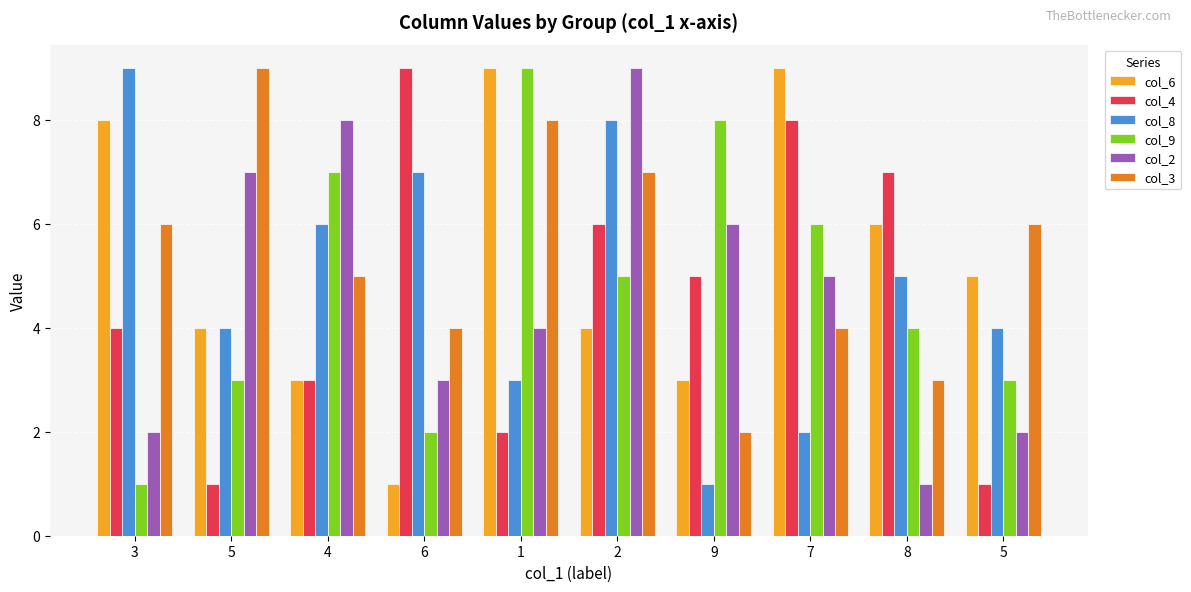

At 4, list the series in order from largest to smallest.

col_2, col_9, col_8, col_3, col_6, col_4